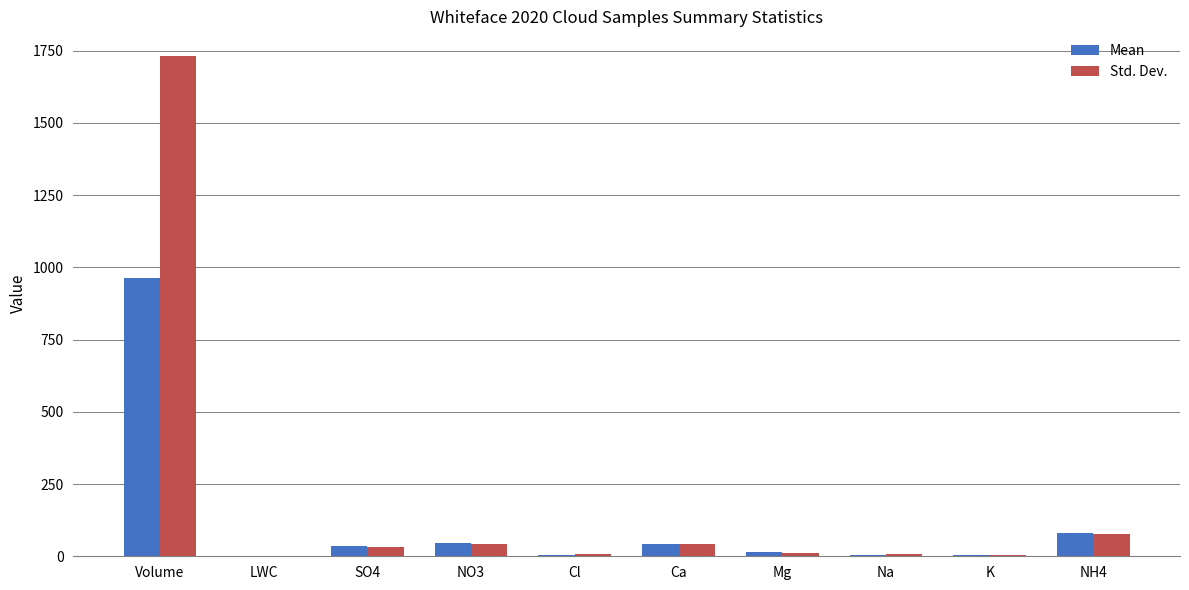

Which series has the largest total across all categories?

Std. Dev.